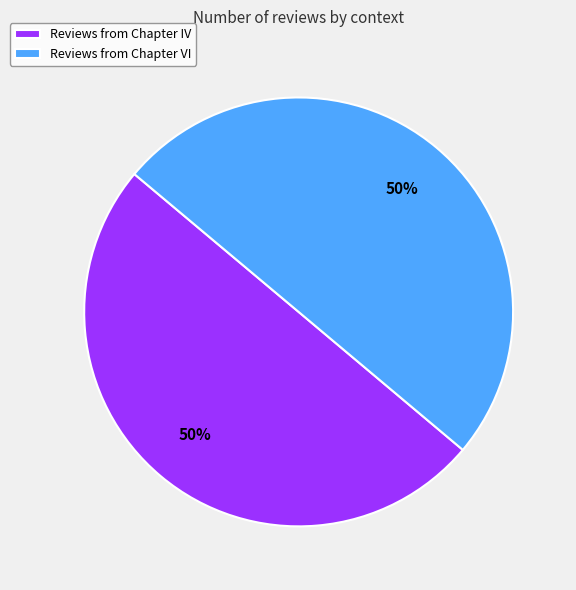

Is the sum of Reviews from Chapter IV and Reviews from Chapter VI greater than half?

Yes